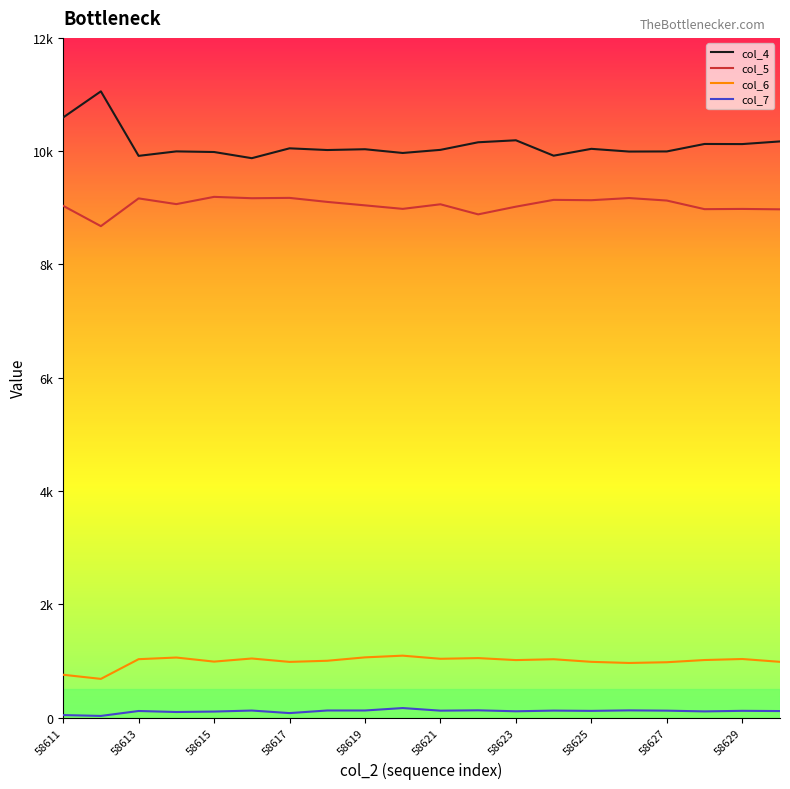

Reading left to right, transcribe all the data shown in this chart.

col_4: 10595	11056	9917	9996	9985	9876	10050	10020	10034	9968	10023	10157	10192	9920	10041	9993	9995	10127	10125	10172
col_5: 9035	8676	9166	9065	9193	9169	9175	9104	9043	8981	9062	8884	9020	9140	9134	9172	9128	8976	8980	8973
col_6: 755	682	1030	1059	987	1042	982	1002	1062	1092	1037	1049	1014	1029	983	963	976	1015	1033	983
col_7: 43	28	115	97	105	123	78	124	124	167	121	127	110	122	117	126	121	108	118	114